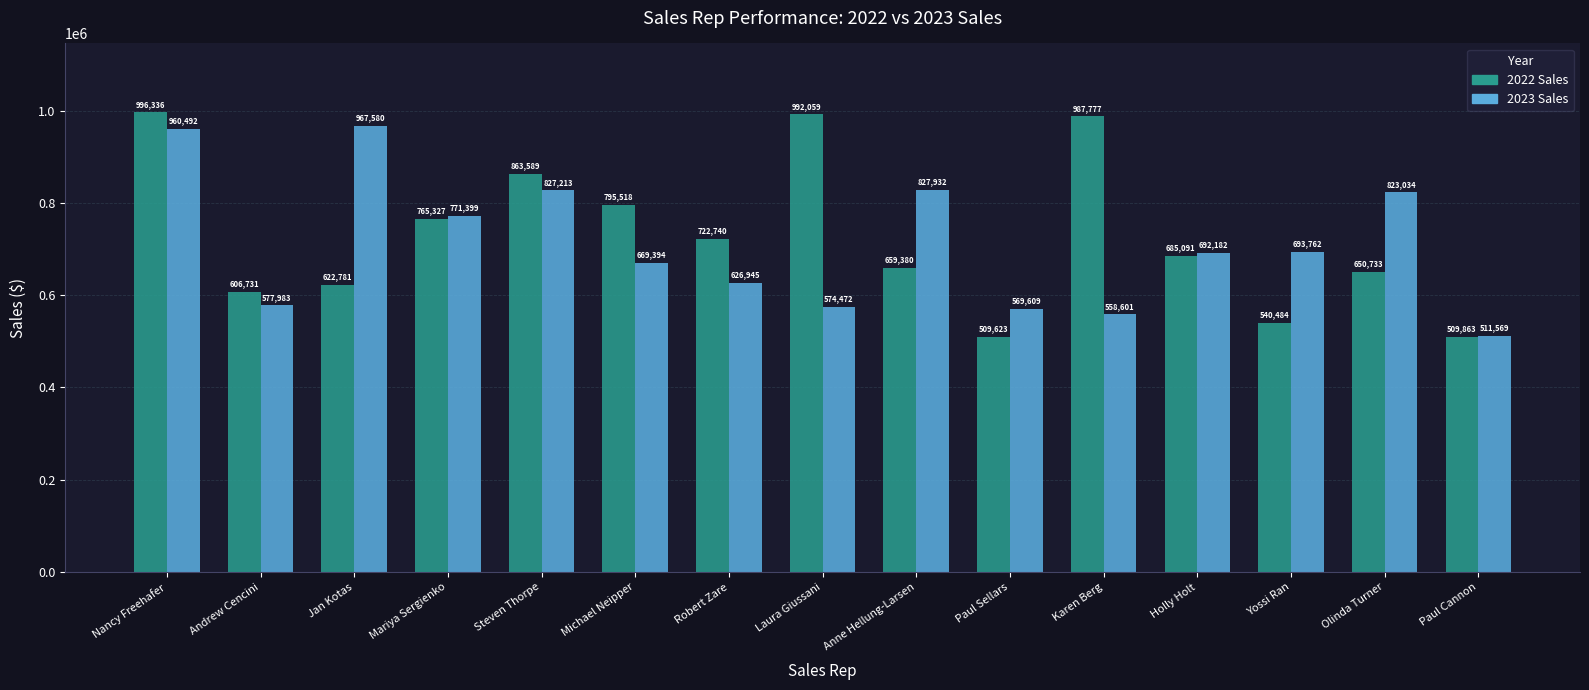

What value does the 2022 Sales series have at Jan Kotas?

622781